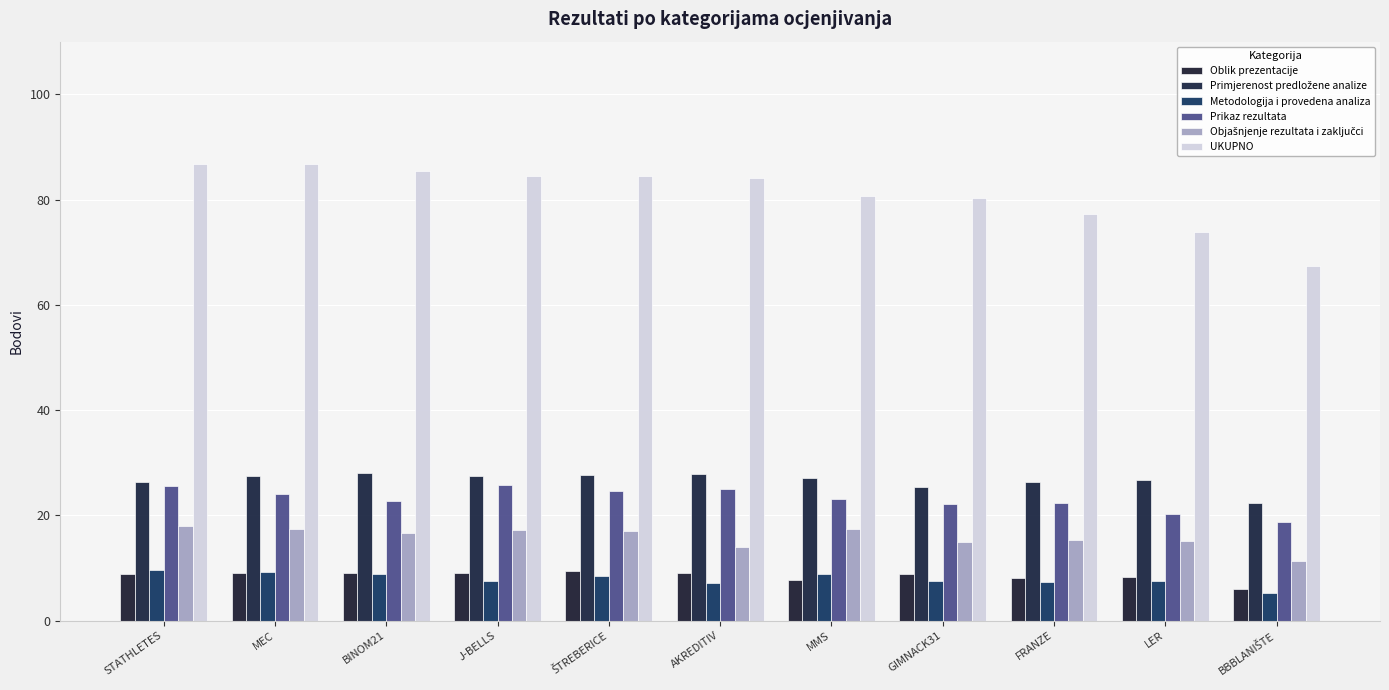

Which series changed the most between J-BELLS and MMS?

UKUPNO